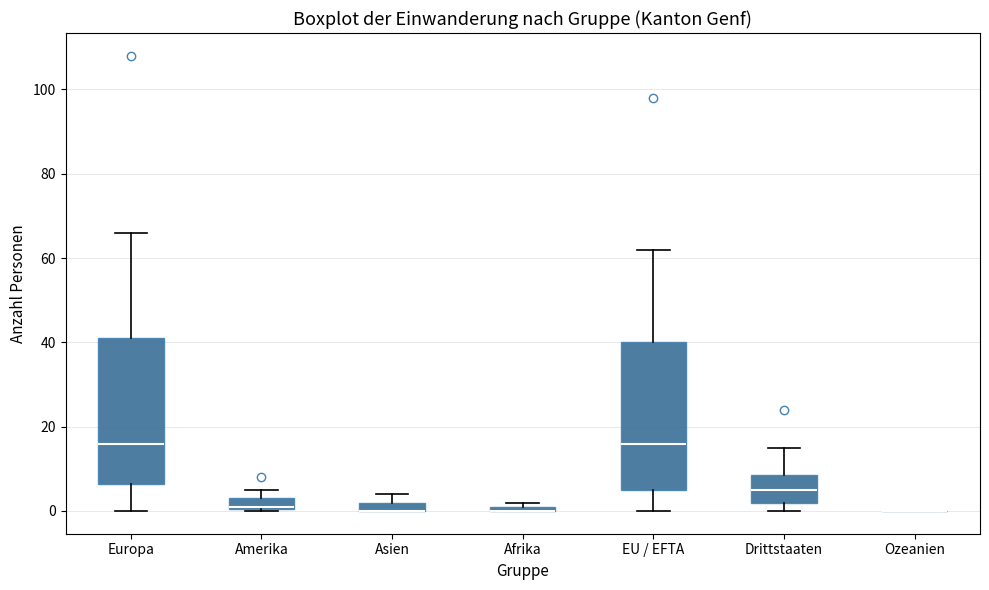

Where is the upper edge of the box for Afrika on the y-axis? The values are not printed on the chart, so give them approximately, as read against the axis.

2